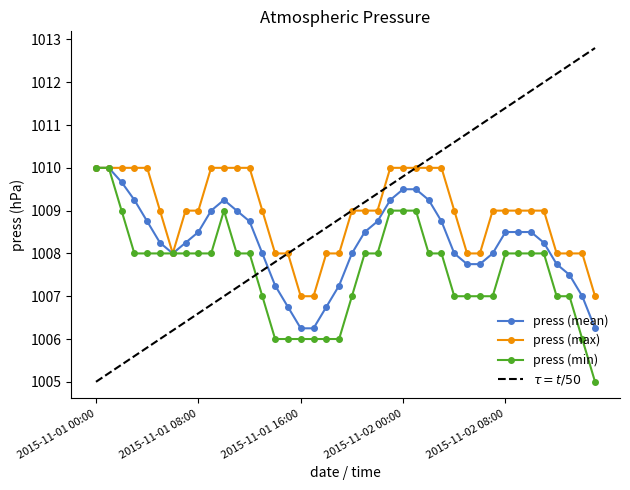

What is the difference between the maximum and minimum values?

5